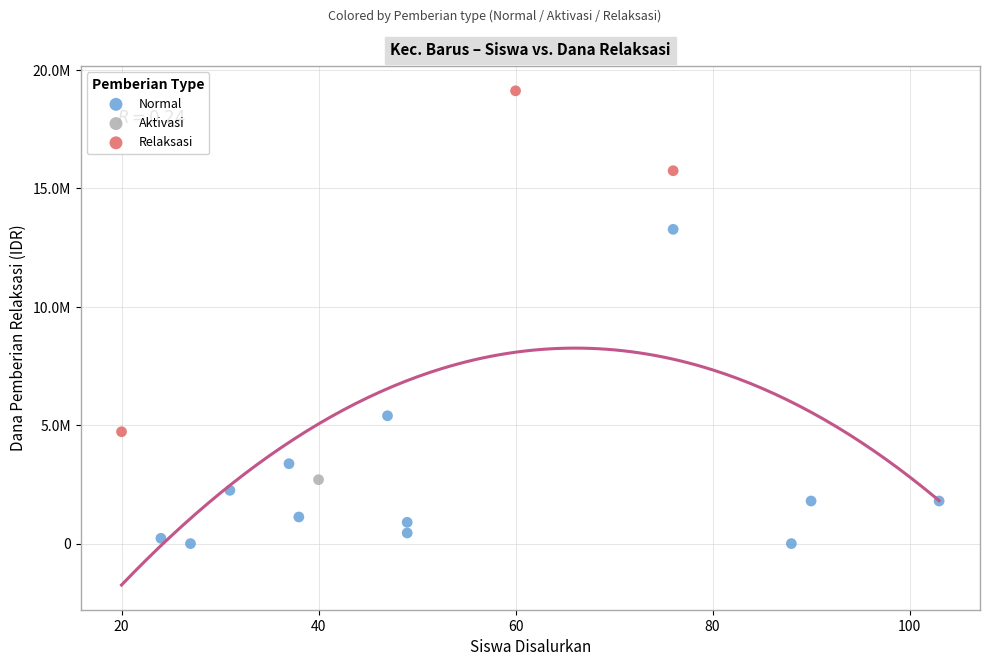

What are all the series names shown in the legend?

Normal, Aktivasi, Relaksasi